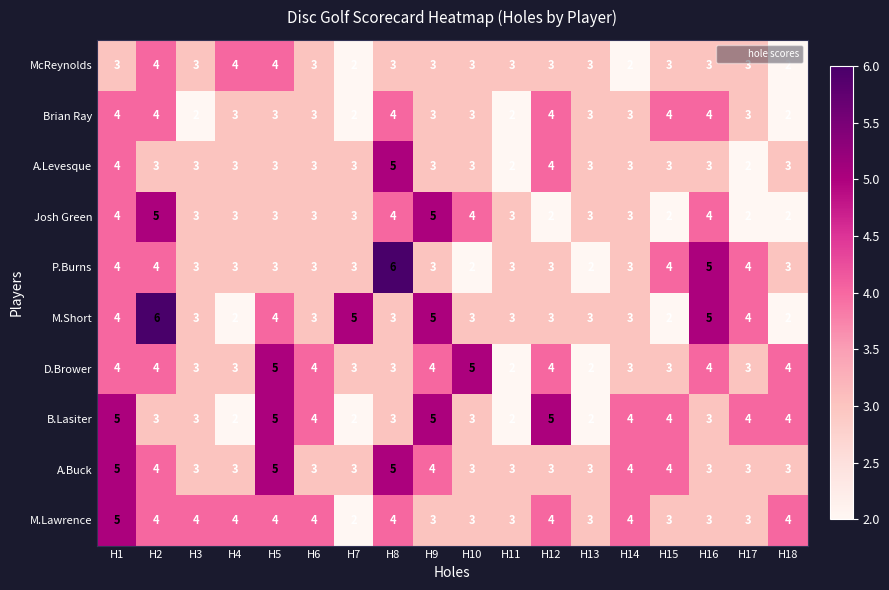

What is the difference between the highest and lowest values at H4?

2